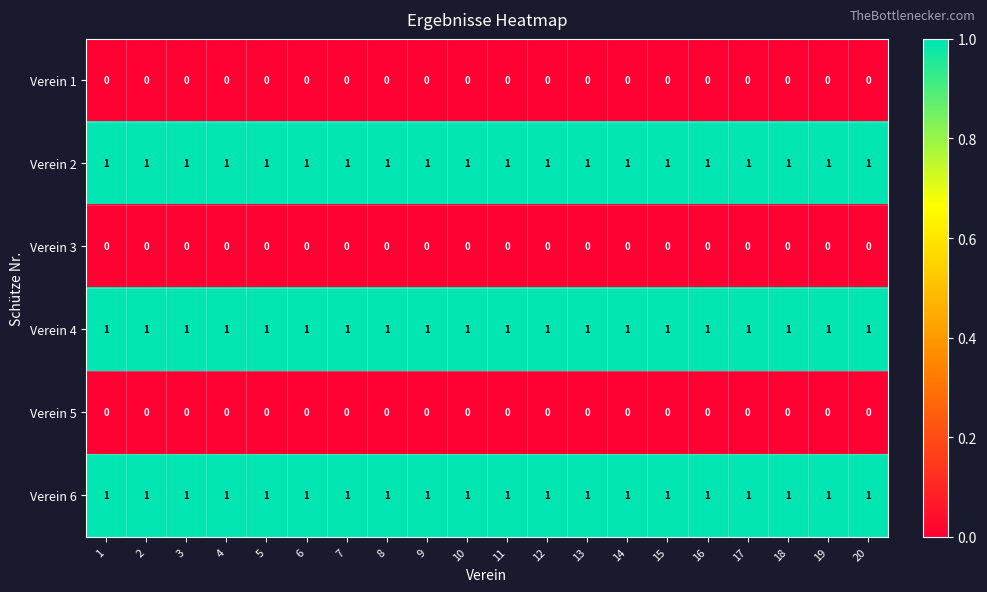

What is the spread (max minus min) of values at 6?

1